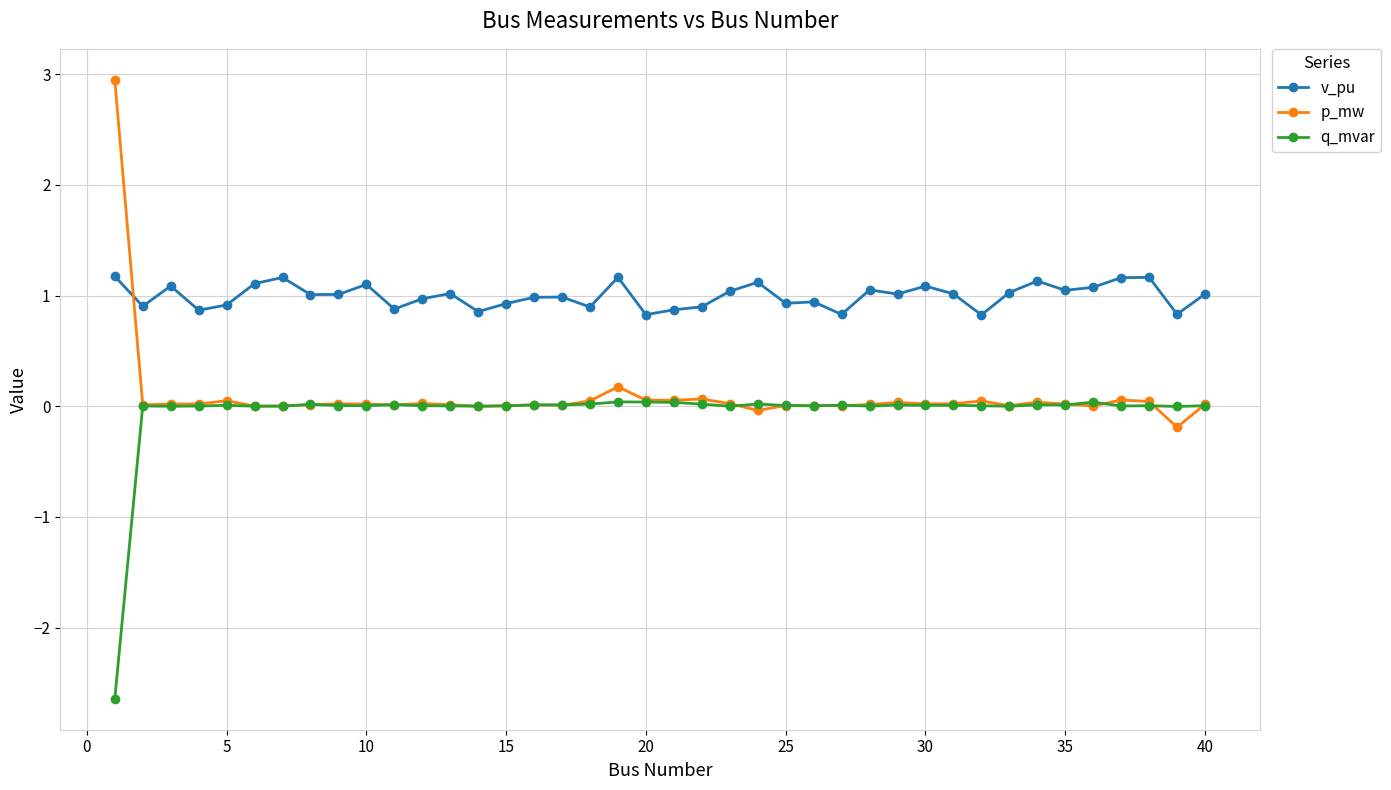

Count the number of data series in this chart.

3